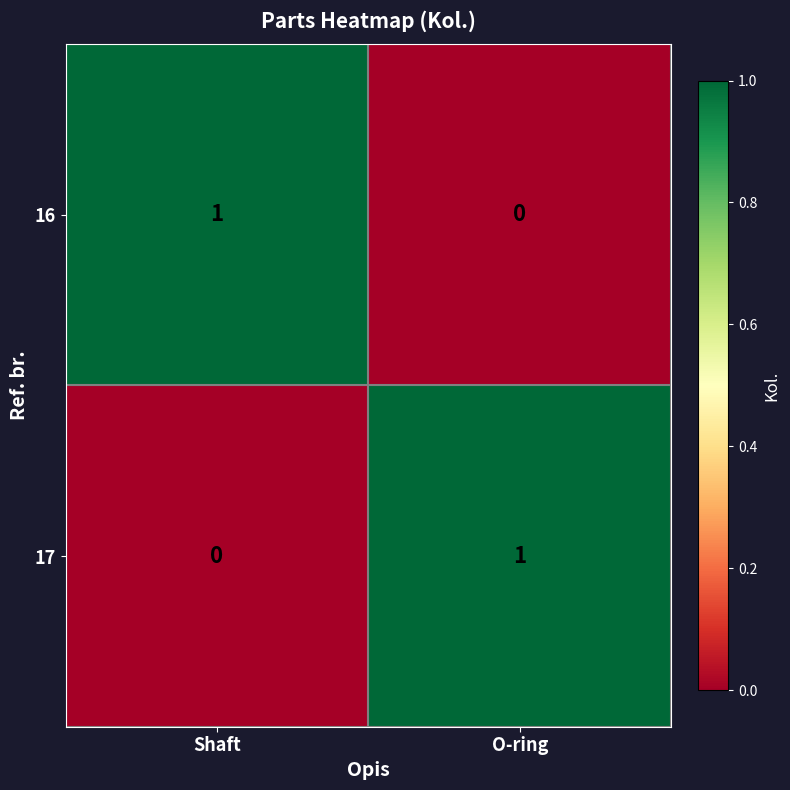

At which label does 16 reach its minimum?

O-ring